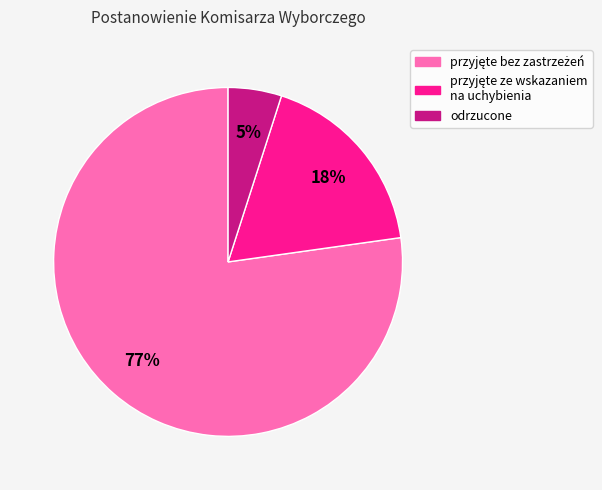

To the nearest percent, what is the difference between the largest and smallest slice percentages?

72%